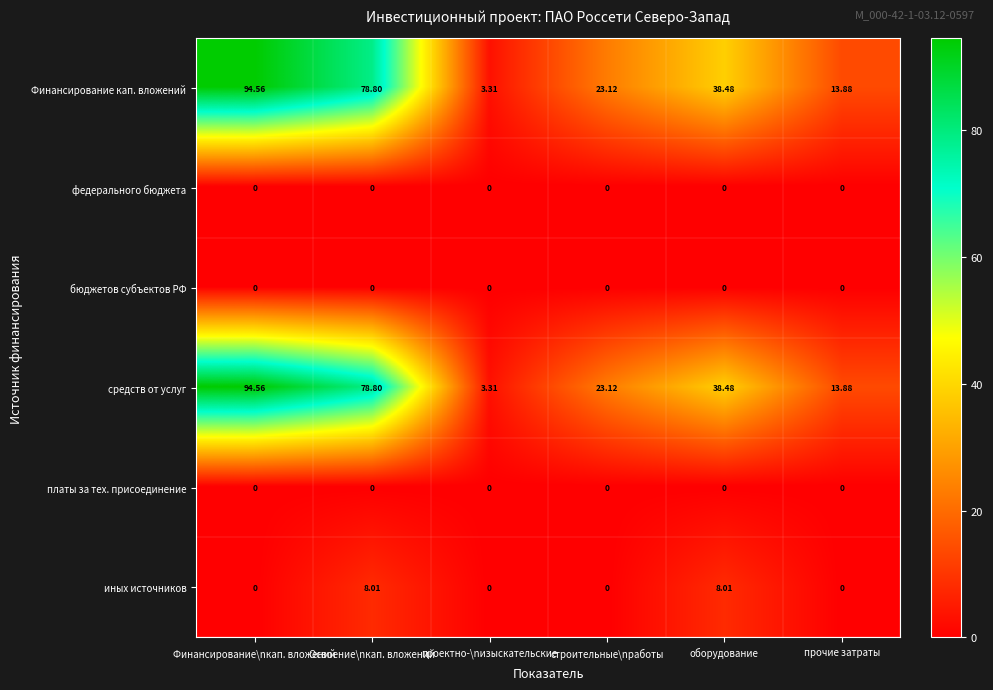

Is the value of иных источников at Освоение\nкап. вложений greater than the value of бюджетов субъектов РФ at строительные\nработы?

Yes